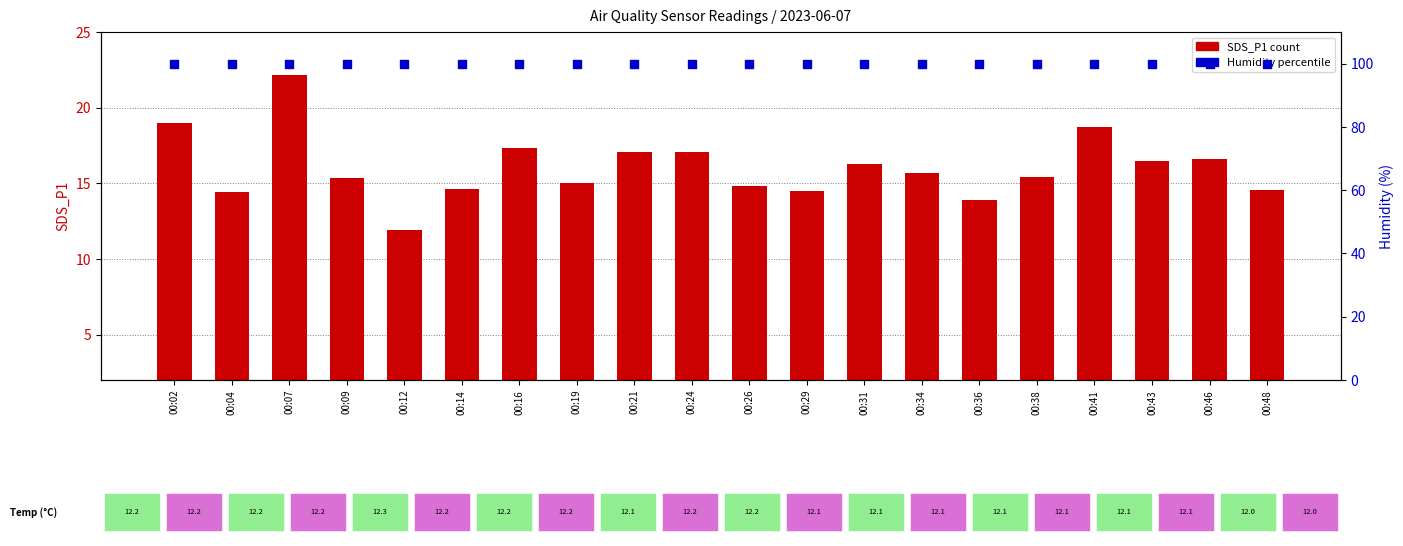

Which series reaches the minimum Y coordinate?

SDS_P1 (count)